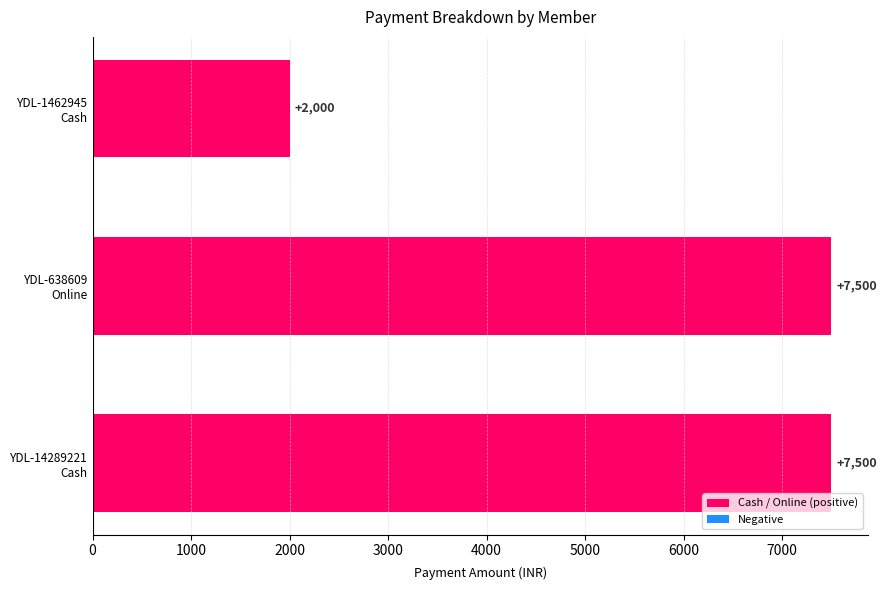

Which category has the lowest value across all series?

YDL-1462945
Cash